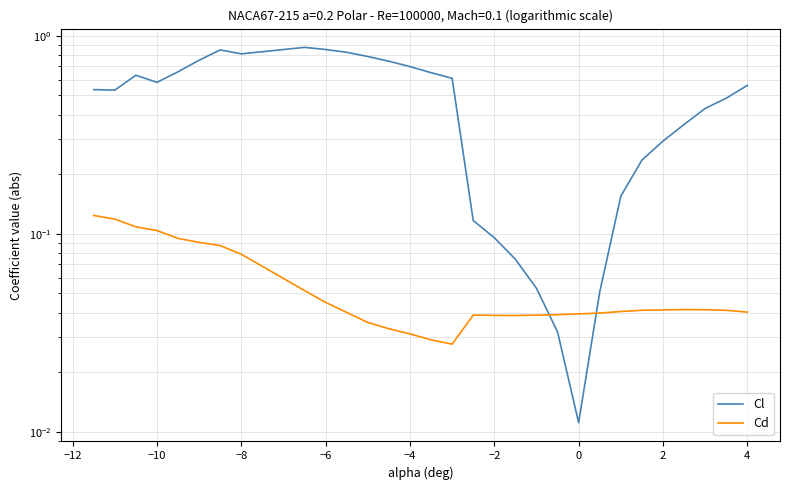

What is the difference between the maximum and second lowest values in the Cl series?

0.8